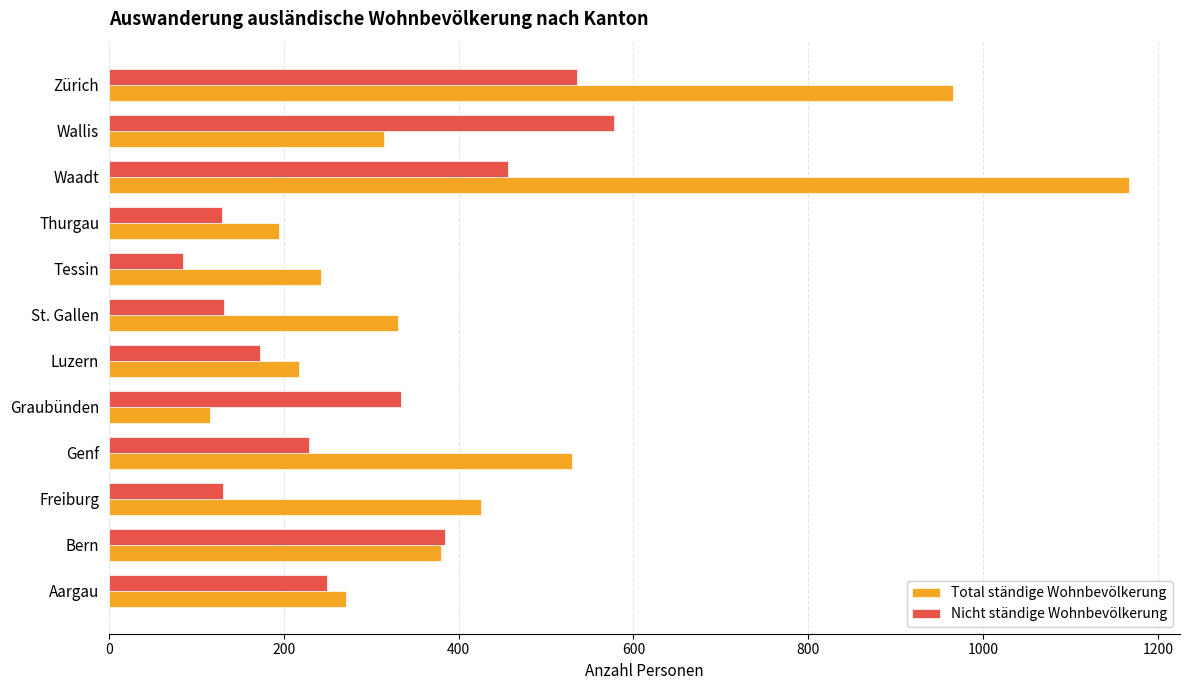

True or false: Nicht ständige Wohnbevölkerung has a value of 456 at Waadt.

True